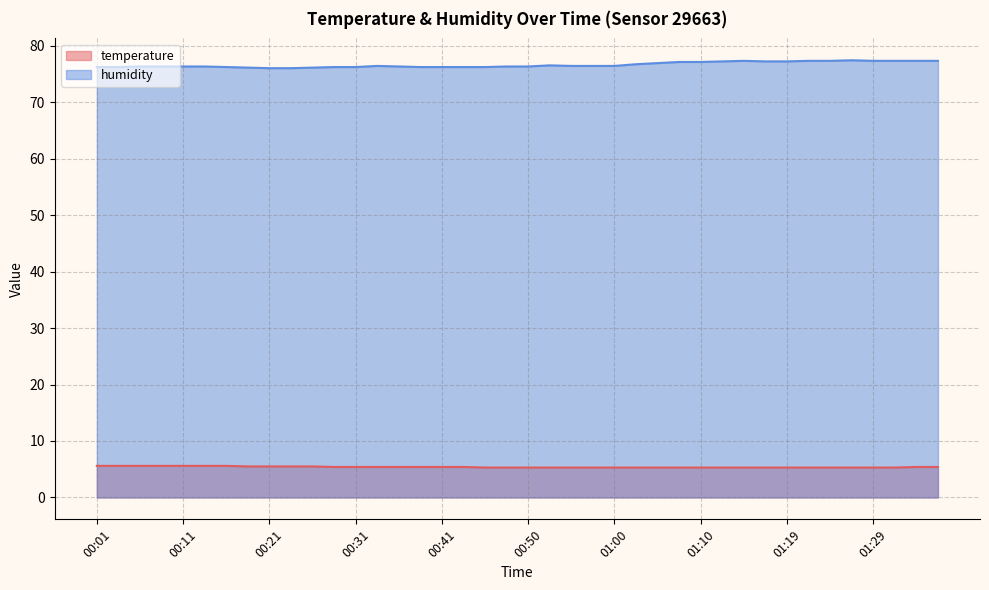

Does the chart have visible grid lines?

Yes